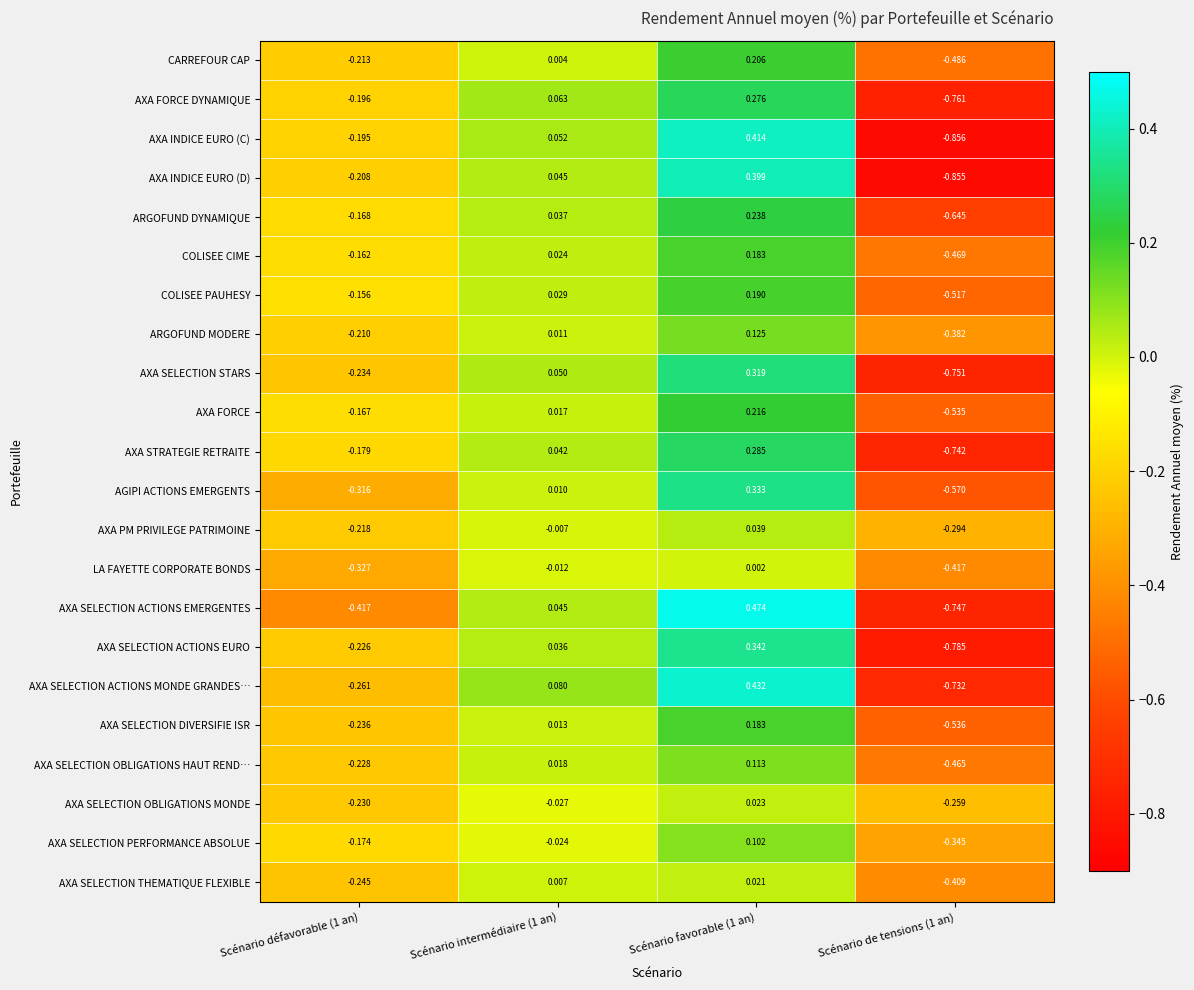

Between Scénario intermédiaire (1 an) and Scénario favorable (1 an), which series saw the biggest shift?

AXA SELECTION ACTIONS EMERGENTES